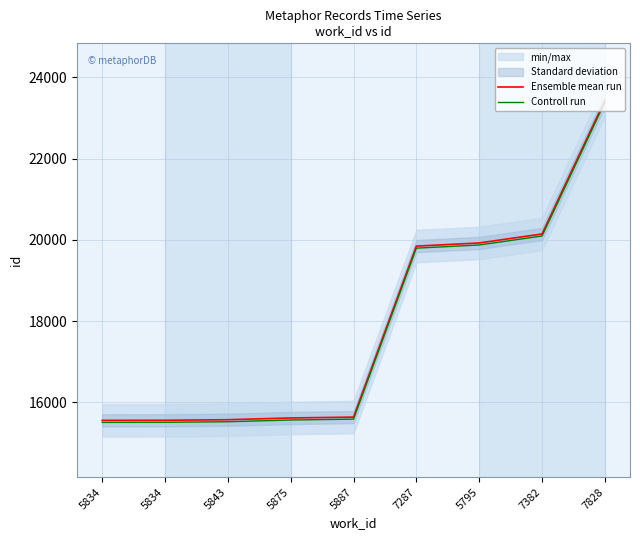

Rank the categories by Controll run value from lowest to highest.

5834, 5834, 5843, 5875, 5887, 7287, 5795, 7382, 7828